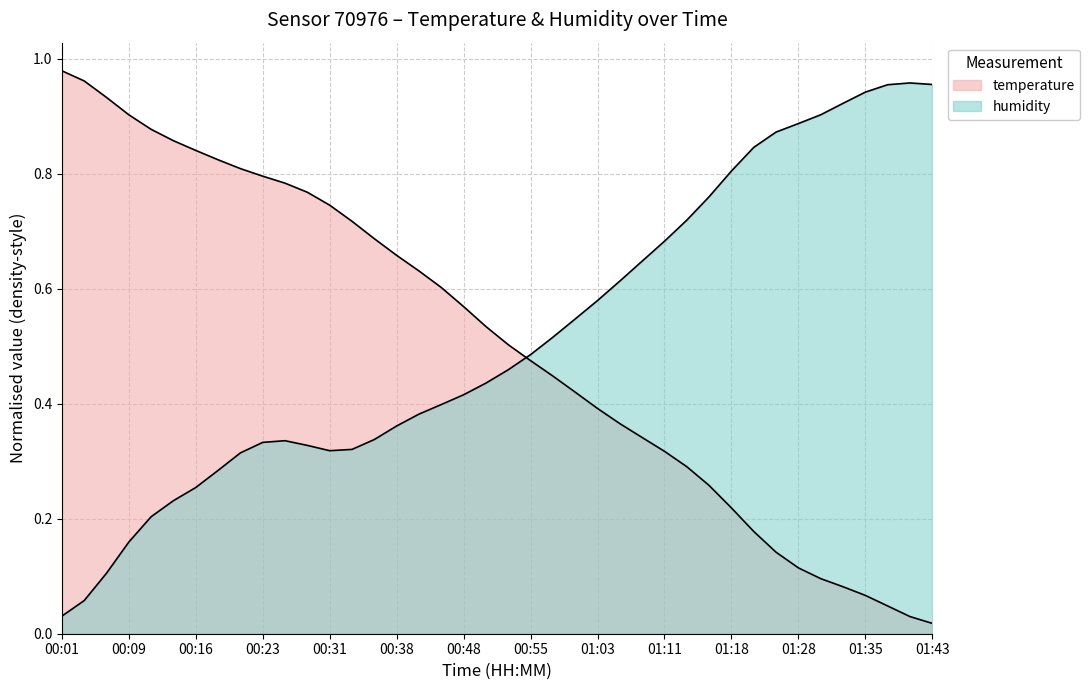

True or false: humidity and temperature intersect in this chart.

True